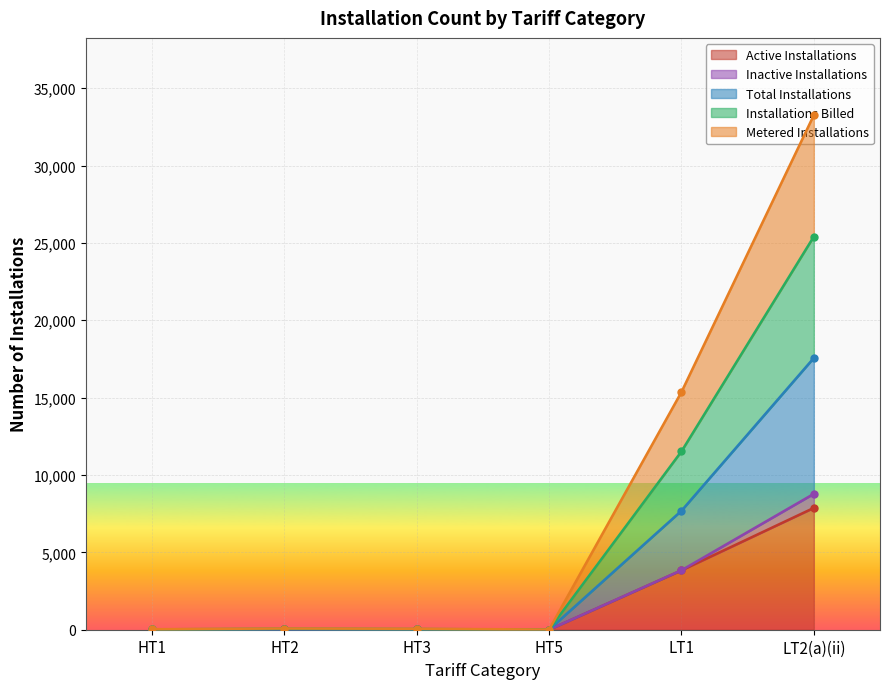

What is the difference between the highest and lowest values at HT2?

61